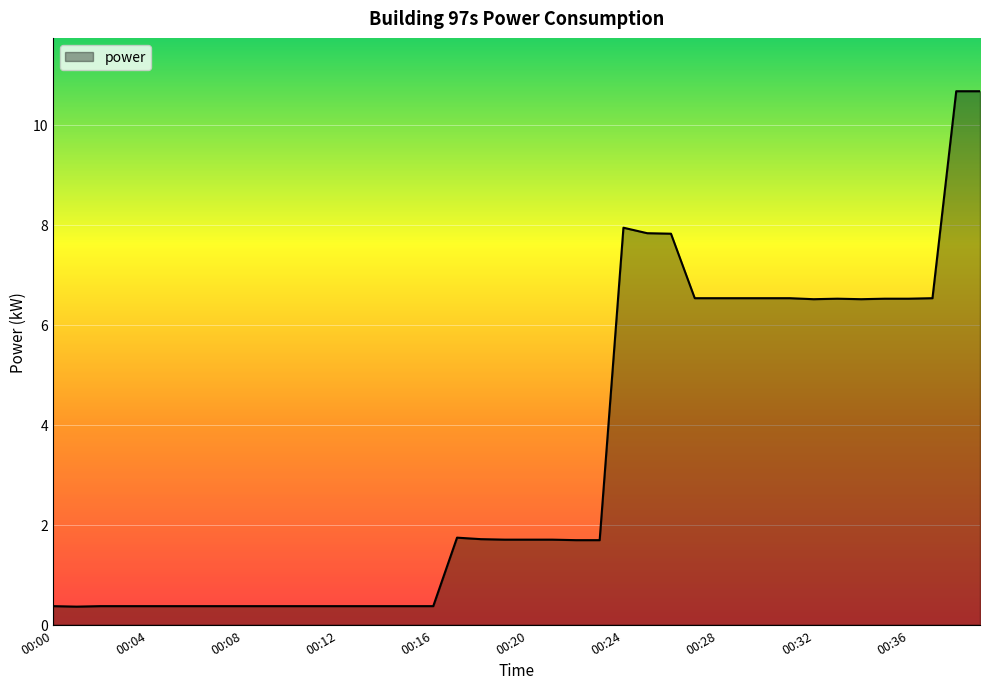

True or false: there are more than 0 points higher than both neighbors.

True